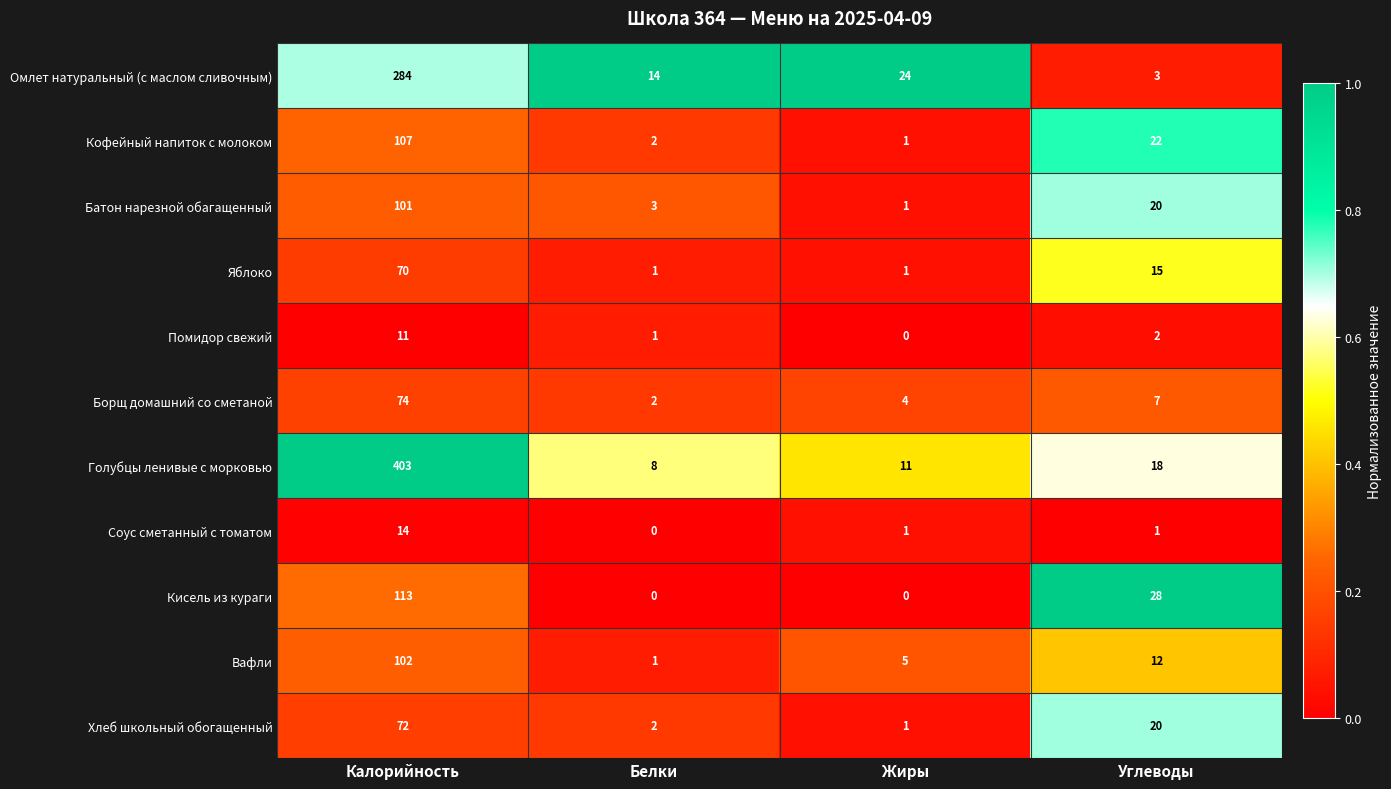

What is the total value across all series at Жиры?

49